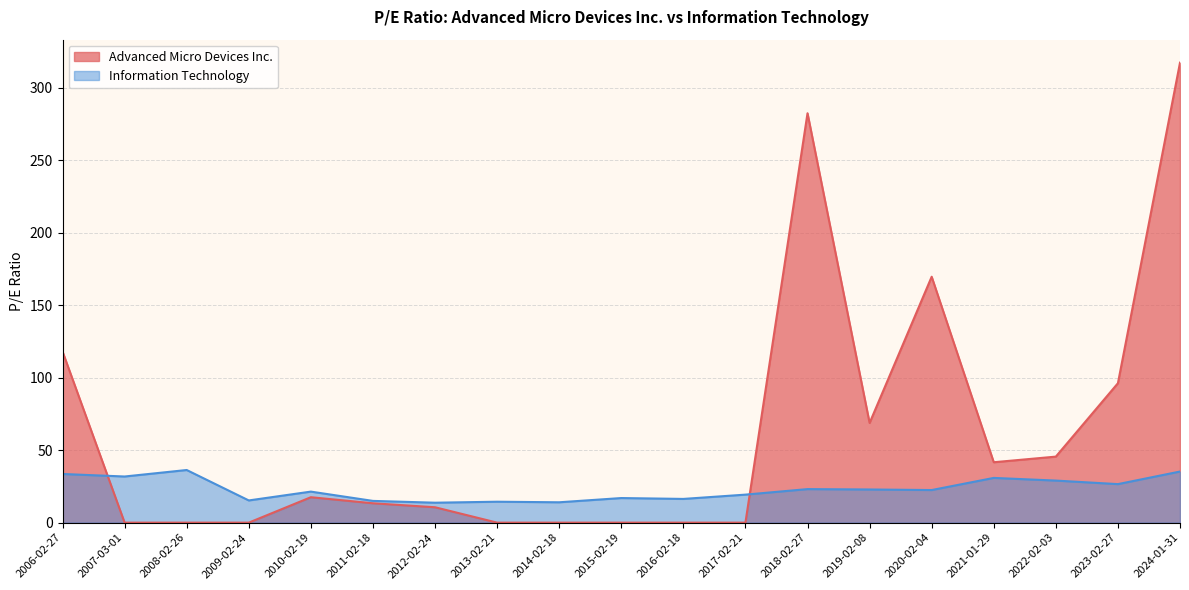

How many data points in Information Technology are above 22?

10